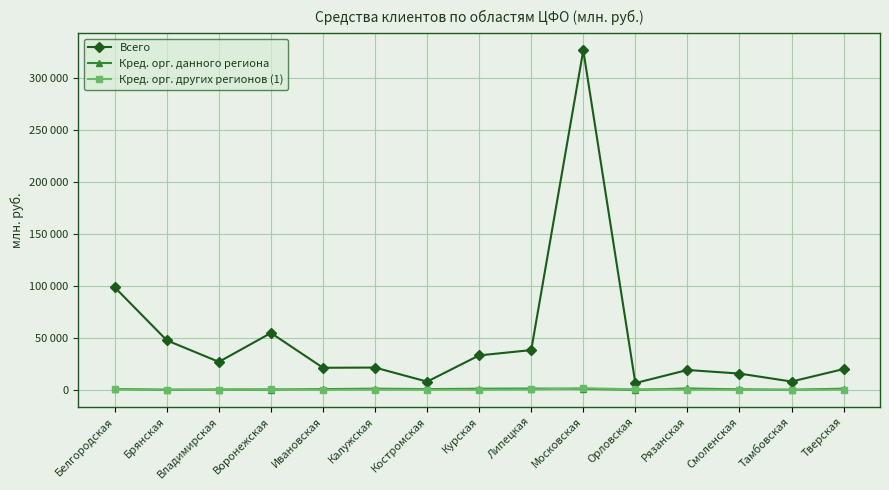

Between which two adjacent categories do Кред. орг. данного региона and Кред. орг. других регионов (1) first intersect?

Белгородская and Брянская